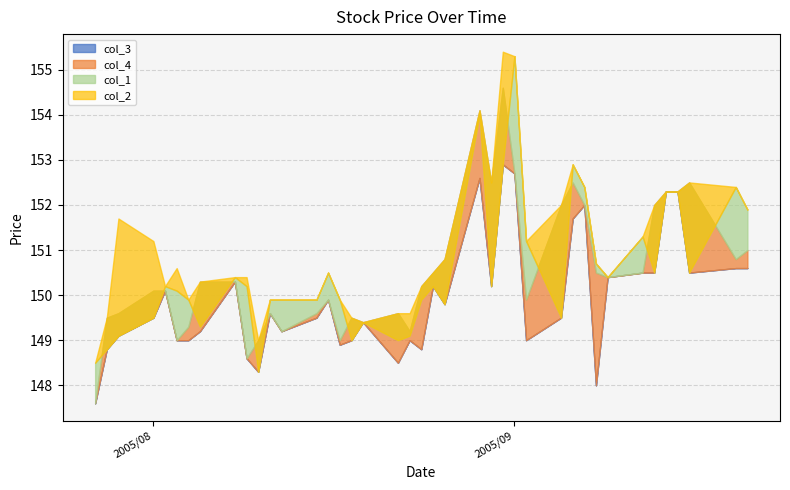

Is the value of col_3 at 2005/08/12 greater than the value of col_4 at 2005/07/28?

No